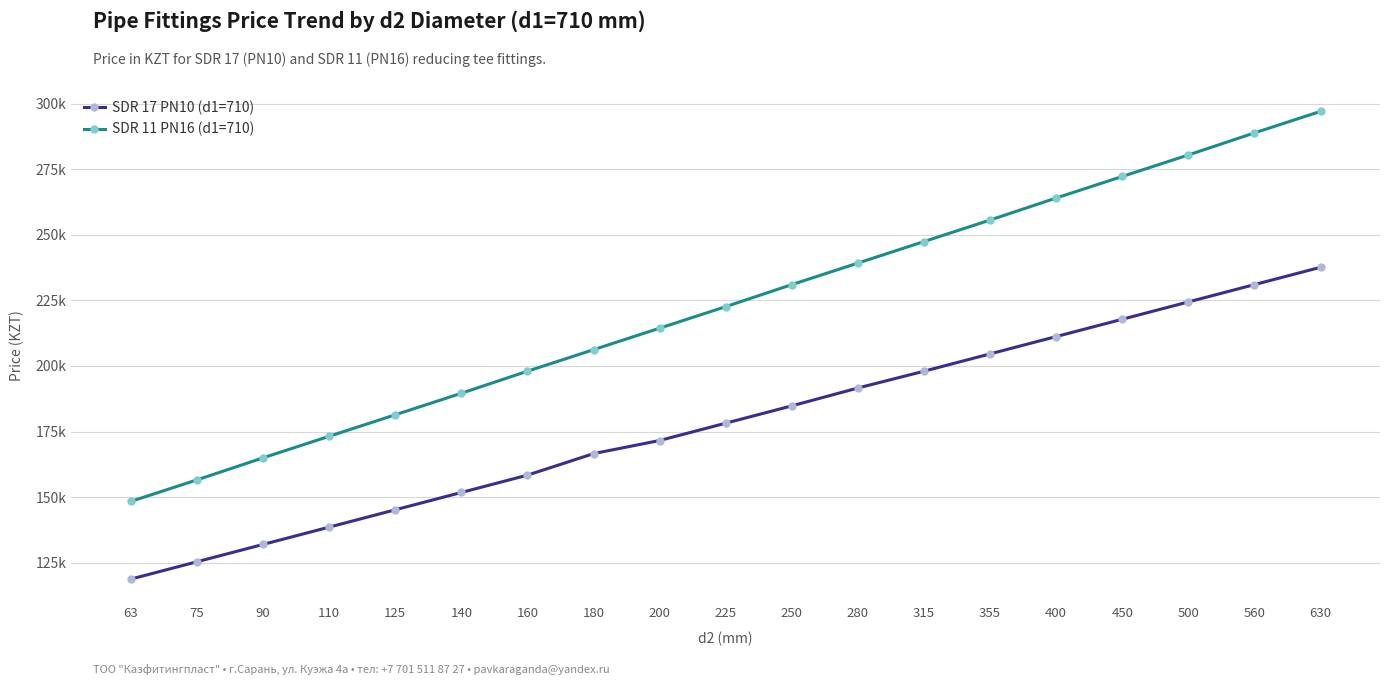

Is it true that SDR 17 PN10 (d1=710) equals 171600 at 200?

True